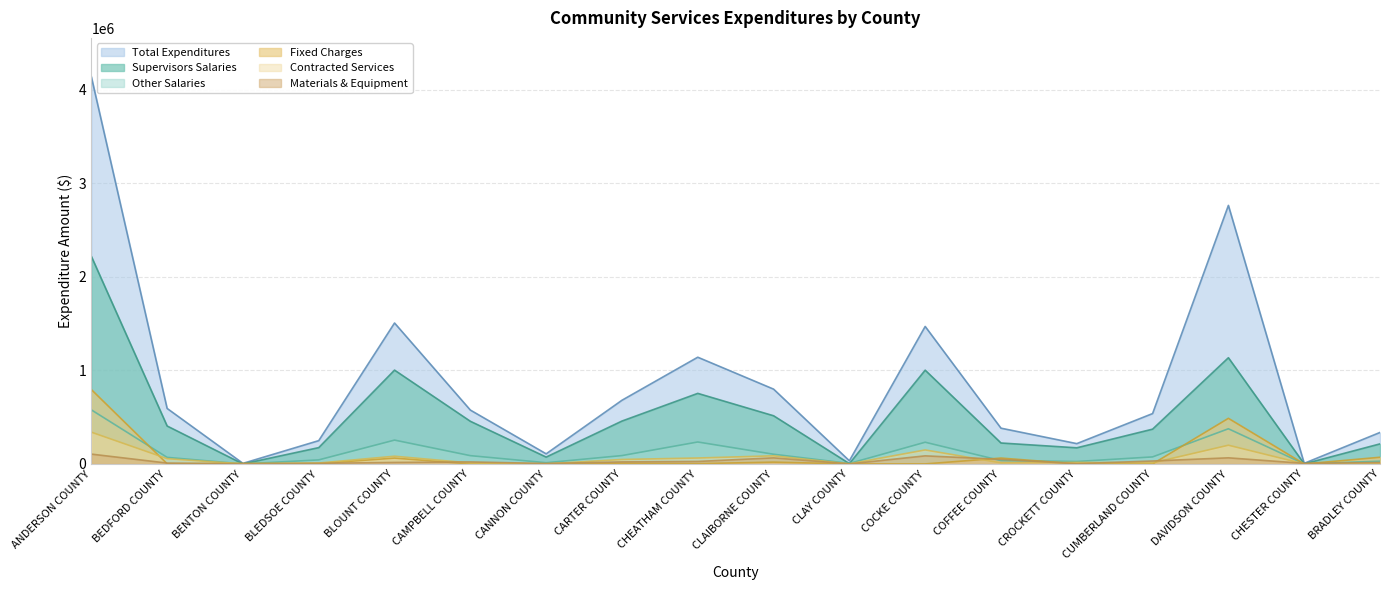

How many intersections are there between Supervisors Salaries and Fixed Charges?

2